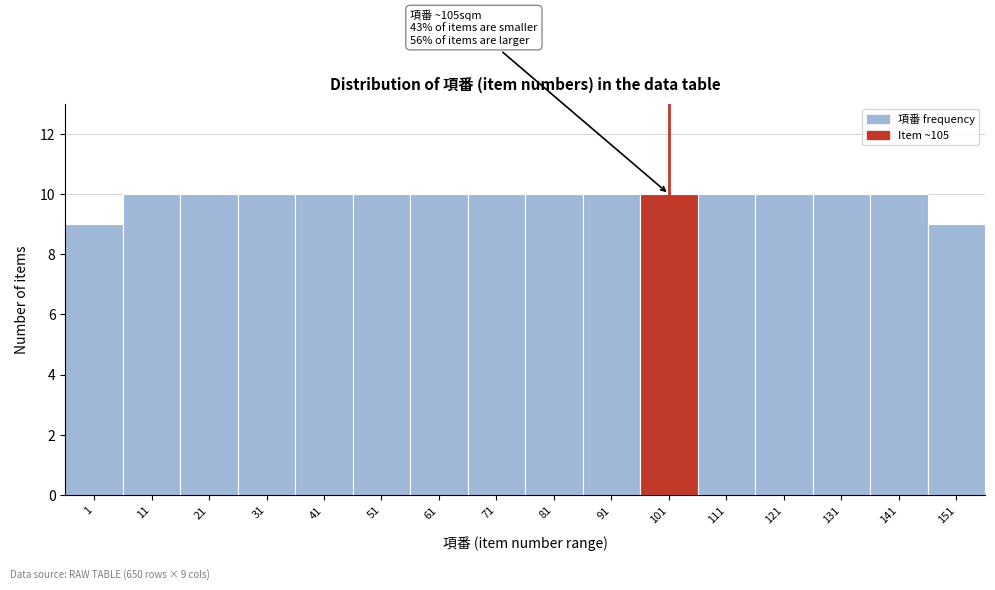

Reading right to left, list all the values displayed in this chart.

151=9	141=10	131=10	121=10	111=10	101=10	91=10	81=10	71=10	61=10	51=10	41=10	31=10	21=10	11=10	1=9